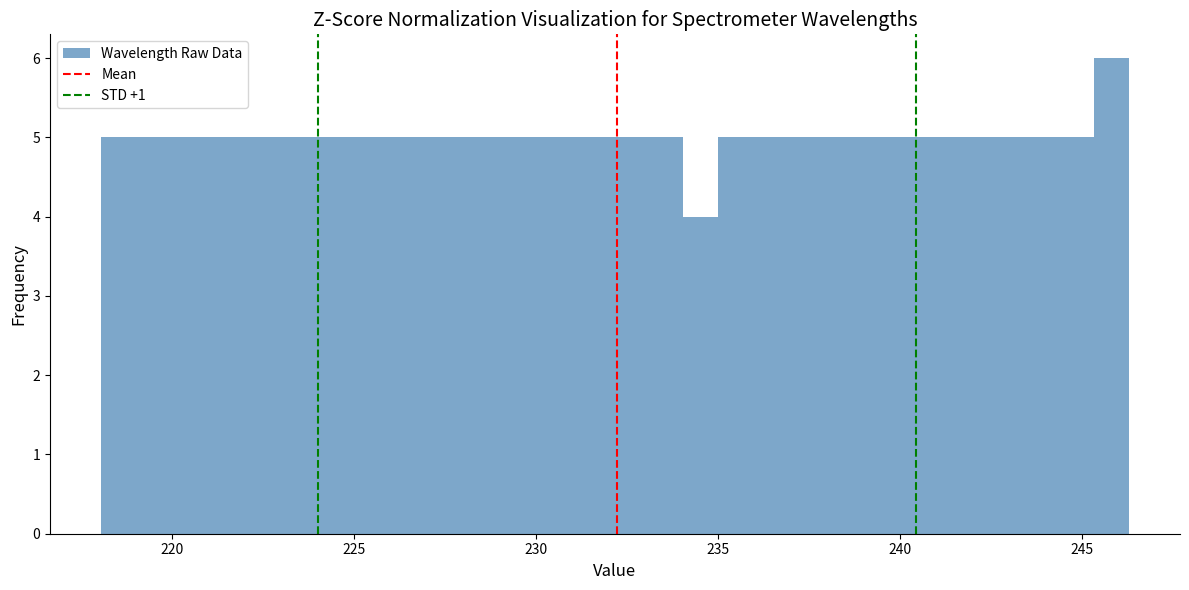

Read against the x-axis, roughly where is the centre of the tallest bar?

246.0